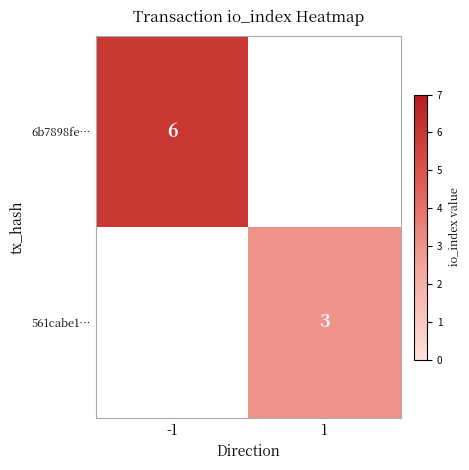

The value of 6b7898fe… at -1 is 3.4. True or false?

False